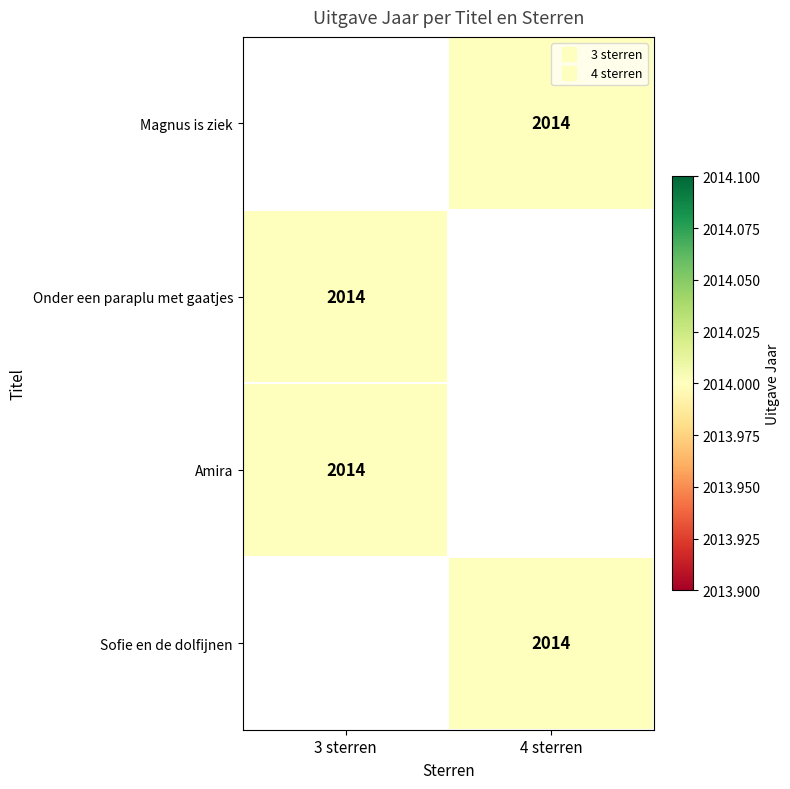

Which label corresponds to the largest value in the chart?

4 sterren